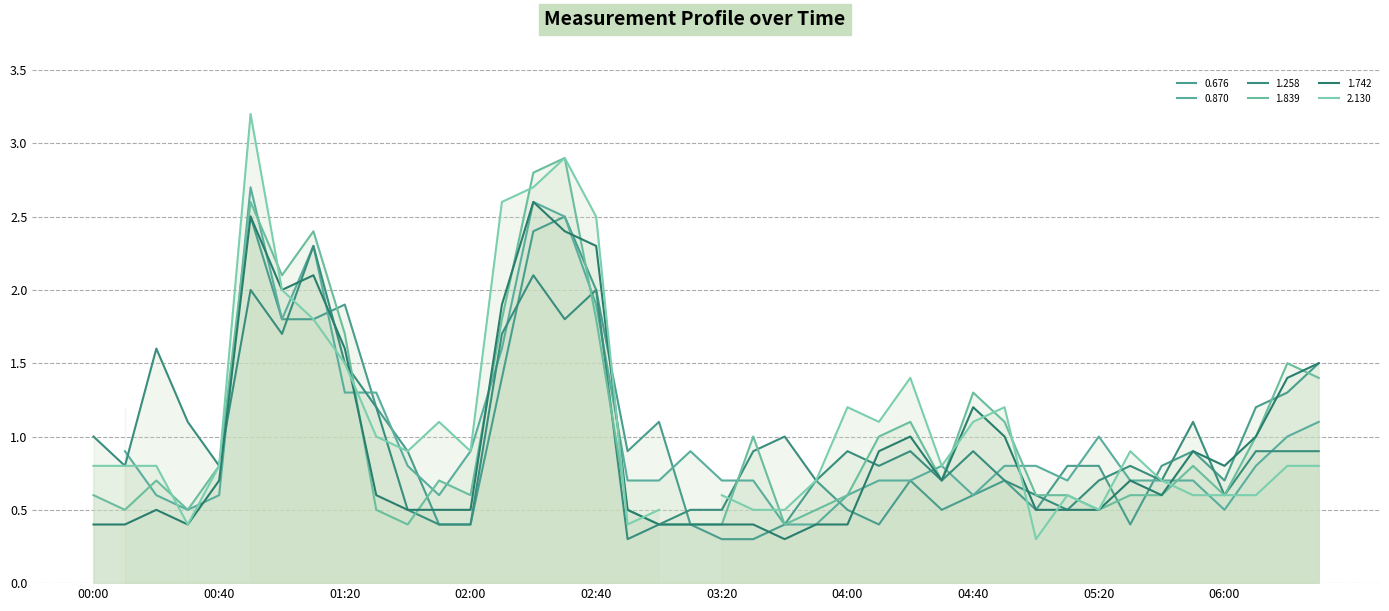

What is the difference between the 1.258 values at 2016/11/22 02:10 and 2016/11/22 06:00?

1.1